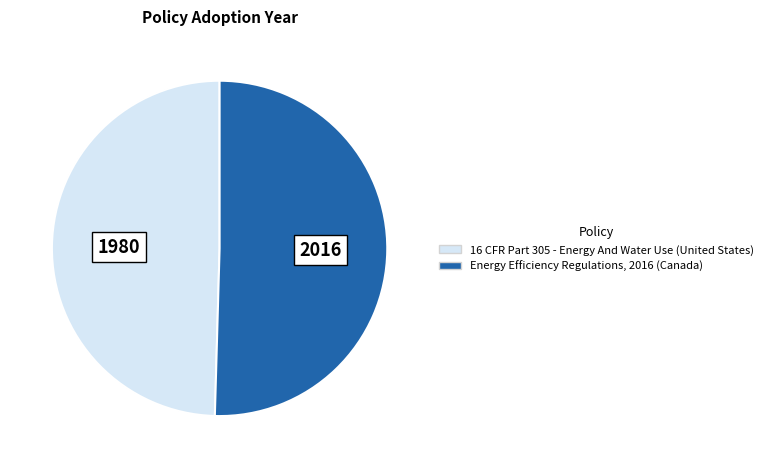

The 16 CFR Part 305 - Energy And Water Use (United States) slice represents 61% of the pie. True or false?

False